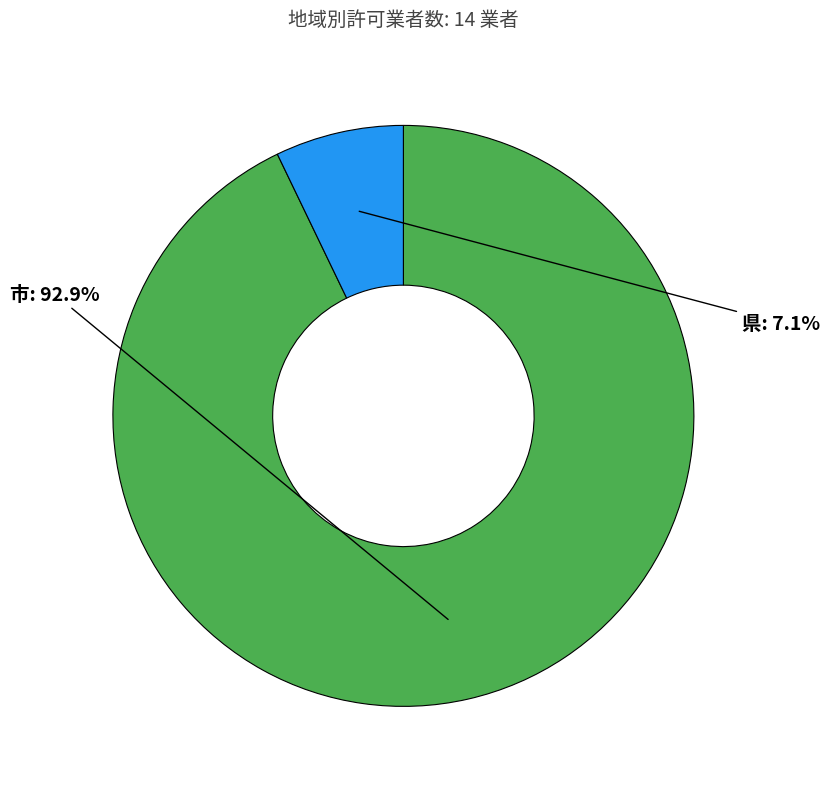

Is there any slice that represents more than half of the pie?

Yes